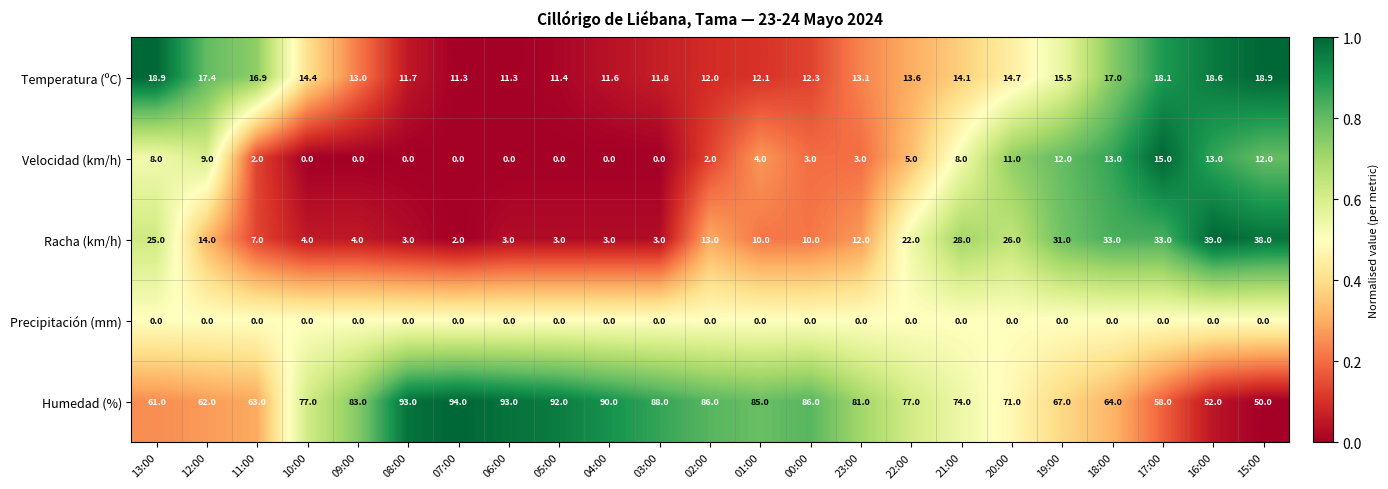

What is the spread (max minus min) of values at 04:00?

90.0